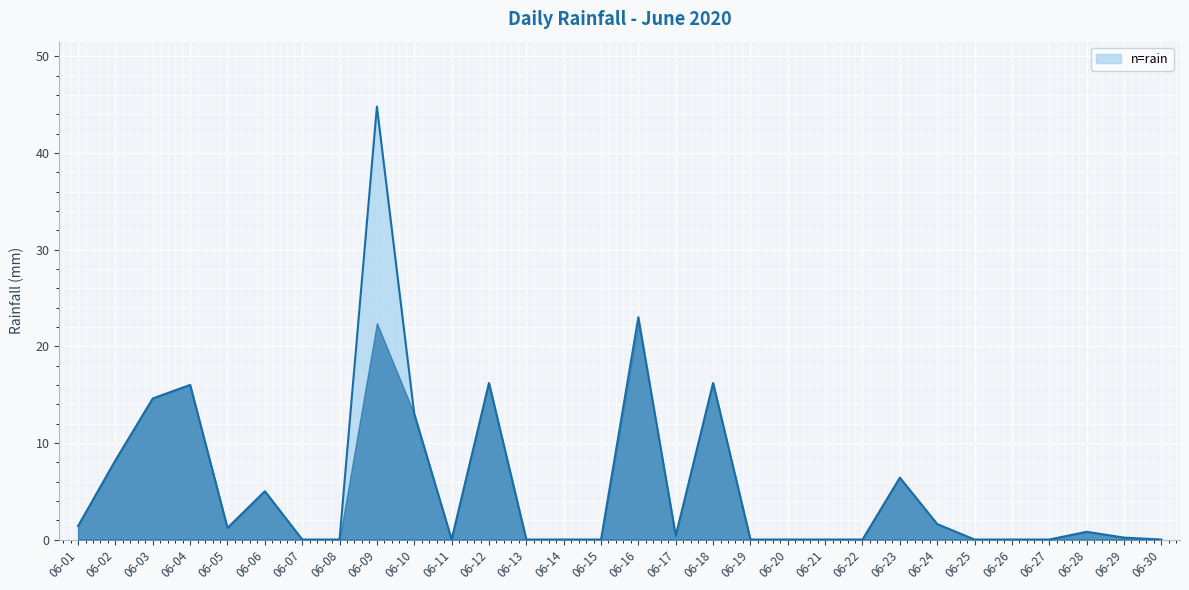

Which category has the highest value across all series?

06-09